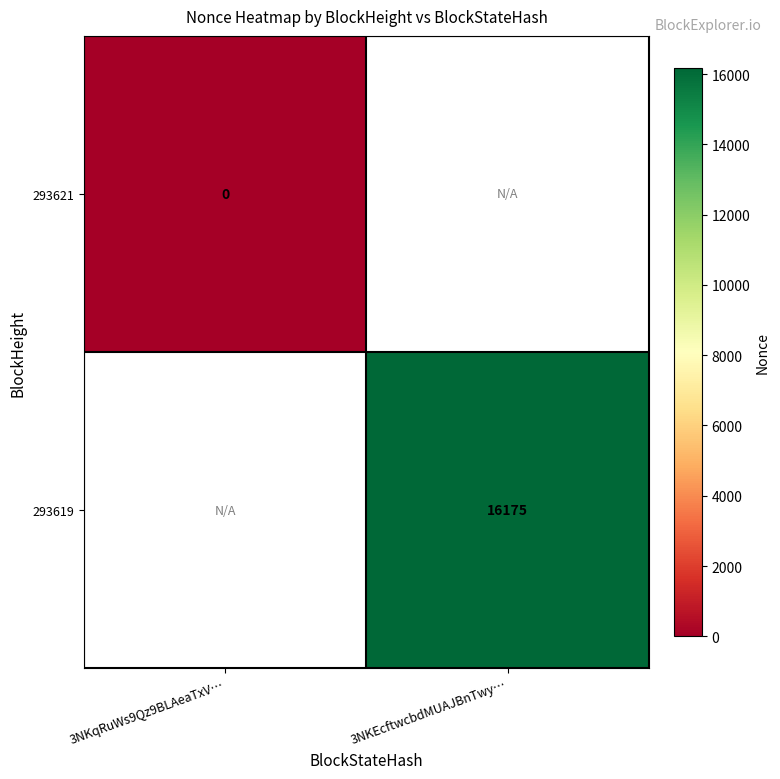

What is the maximum value shown in the chart?

16175.0